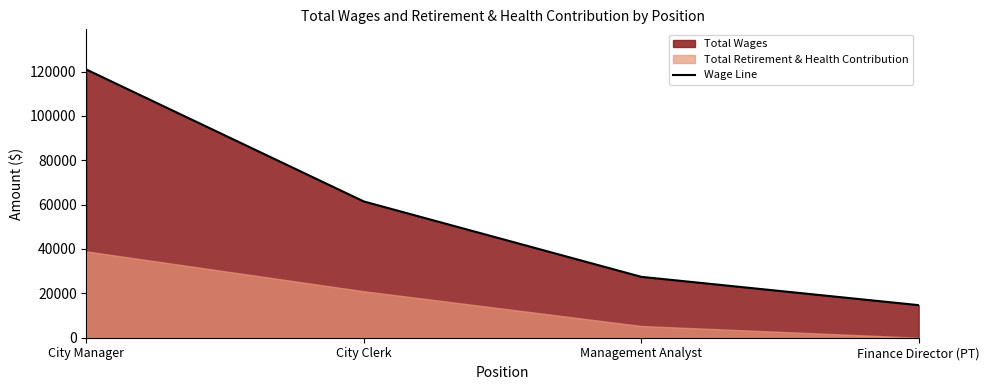

What is the difference between the values at Management Analyst and Finance Director (PT)?

12768